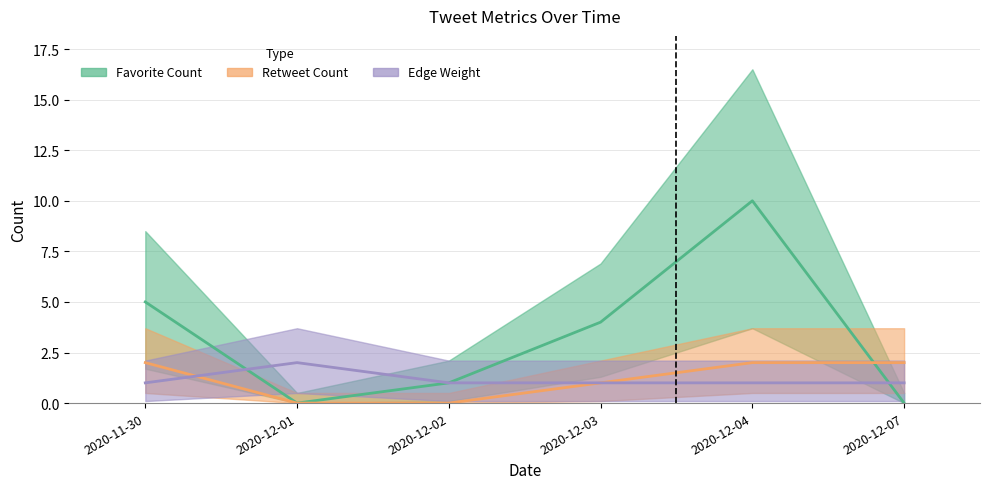

Is it true that Retweet Count equals 2 at 2020-12-07?

True